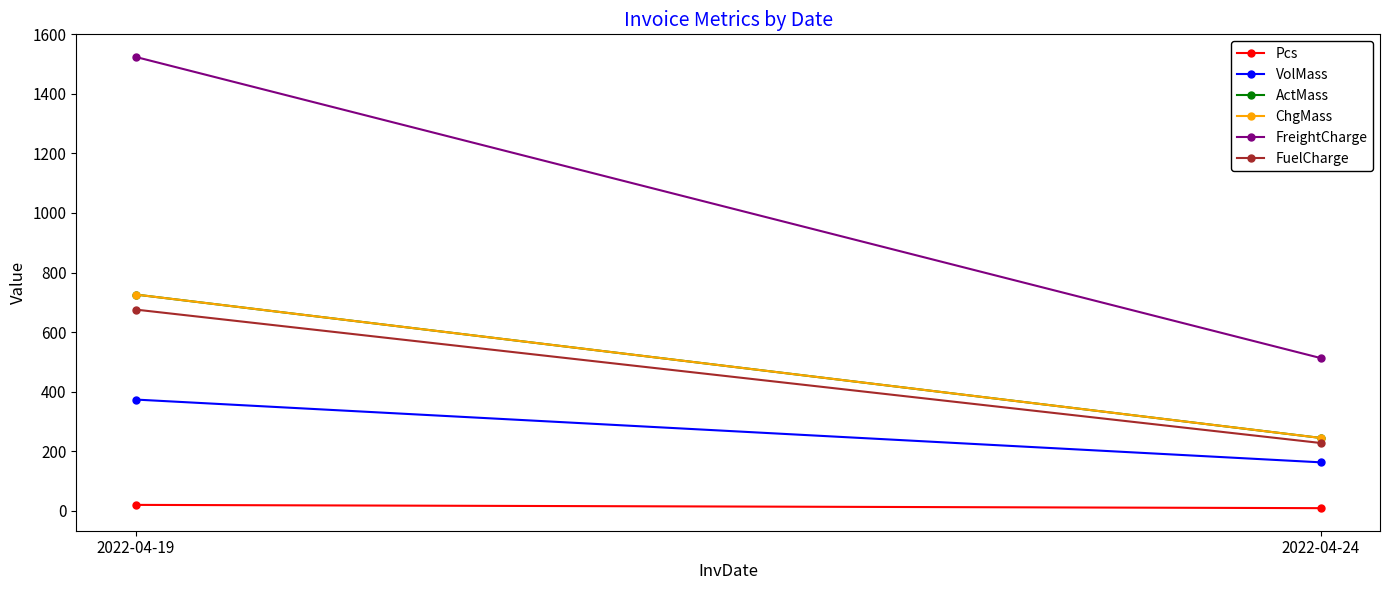

Reading left to right, list all the values displayed in this chart.

Pcs: 2022-04-19=19.0	2022-04-24=8.0
VolMass: 2022-04-19=373.0	2022-04-24=162.0
ActMass: 2022-04-19=726.0	2022-04-24=244.0
ChgMass: 2022-04-19=726.0	2022-04-24=244.0
FreightCharge: 2022-04-19=1524.6	2022-04-24=512.4
FuelCharge: 2022-04-19=675.4	2022-04-24=227.0